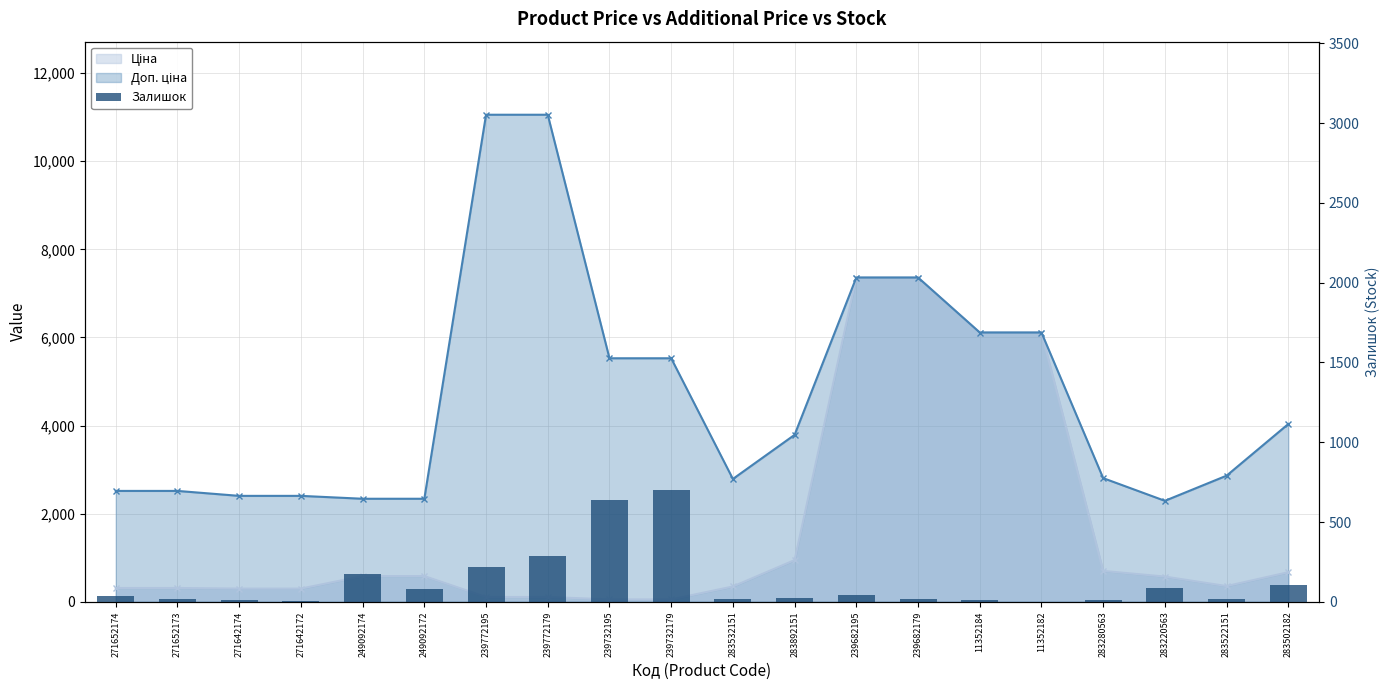

What is the change in value from 271652173 to 239682179?

+1